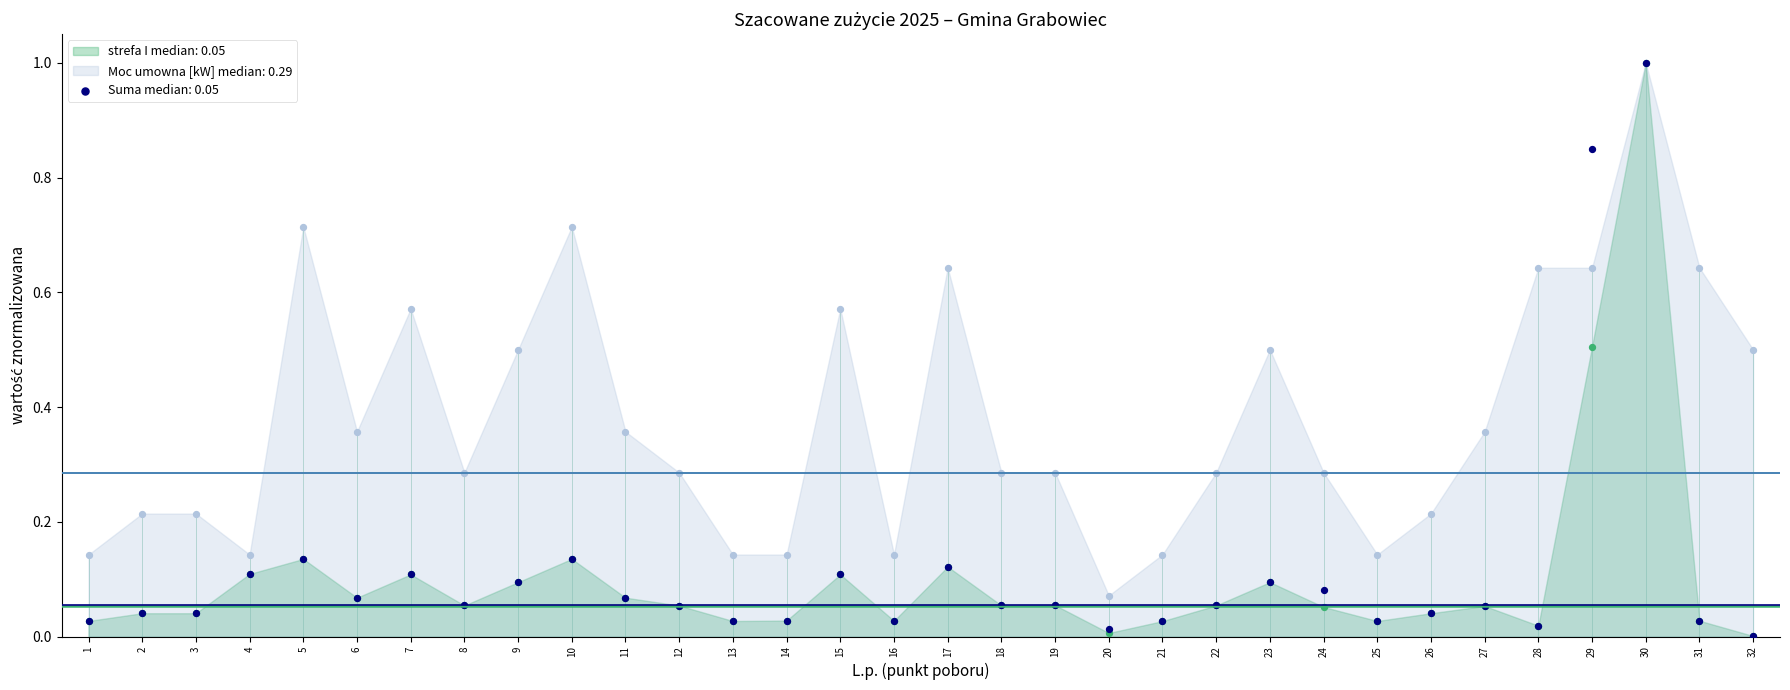

Which series contains the highest Y value?

Moc umowna [kW]